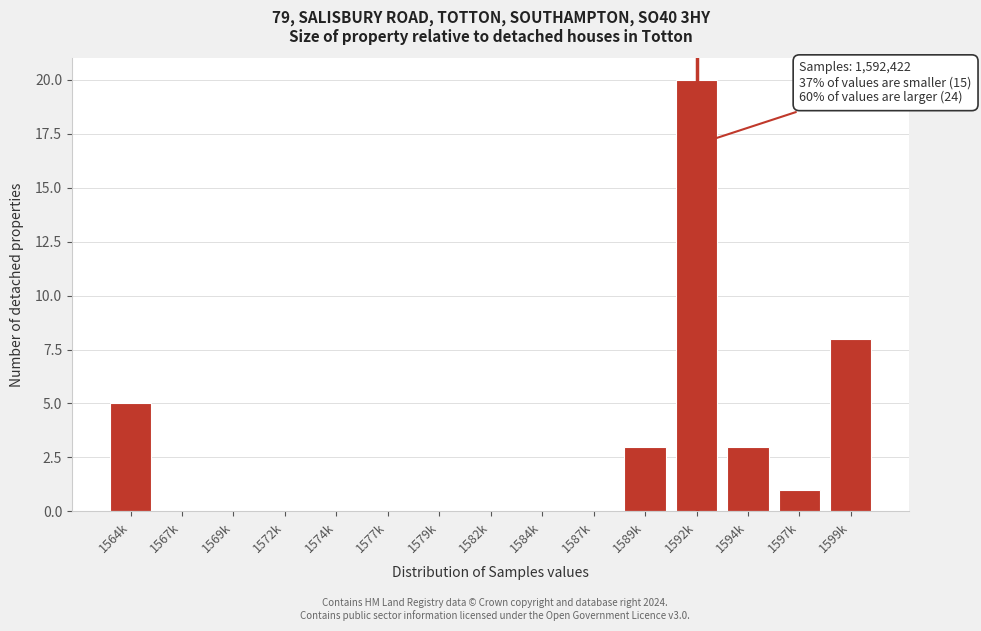

Reading left to right, what are all the values shown in this chart?

1564k=5	1567k=0	1569k=0	1572k=0	1574k=0	1577k=0	1579k=0	1582k=0	1584k=0	1587k=0	1589k=3	1592k=20	1594k=3	1597k=1	1599k=8